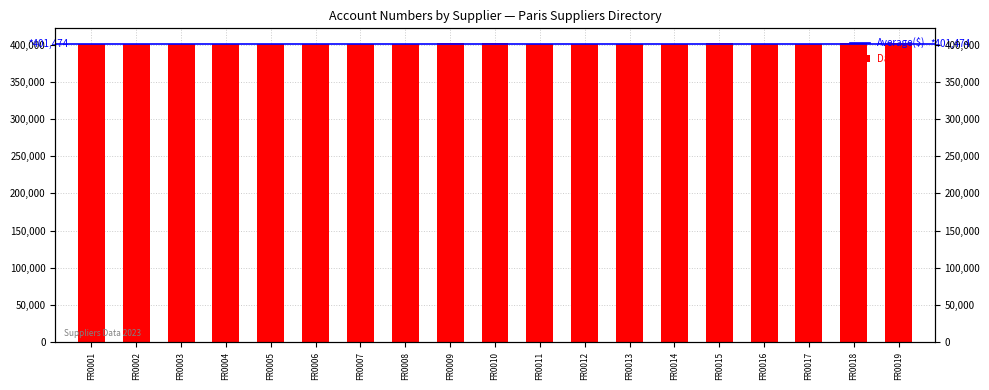

What is the value of the 19th bar from the left?

401750